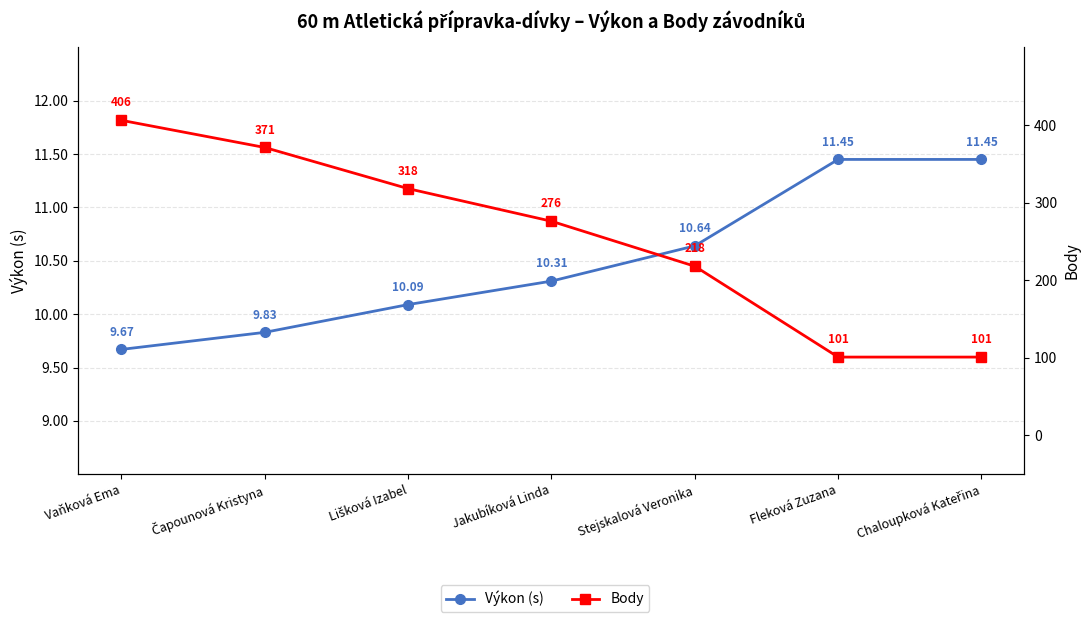

True or false: Výkon (s) has more than 1 points higher than both neighbors.

False